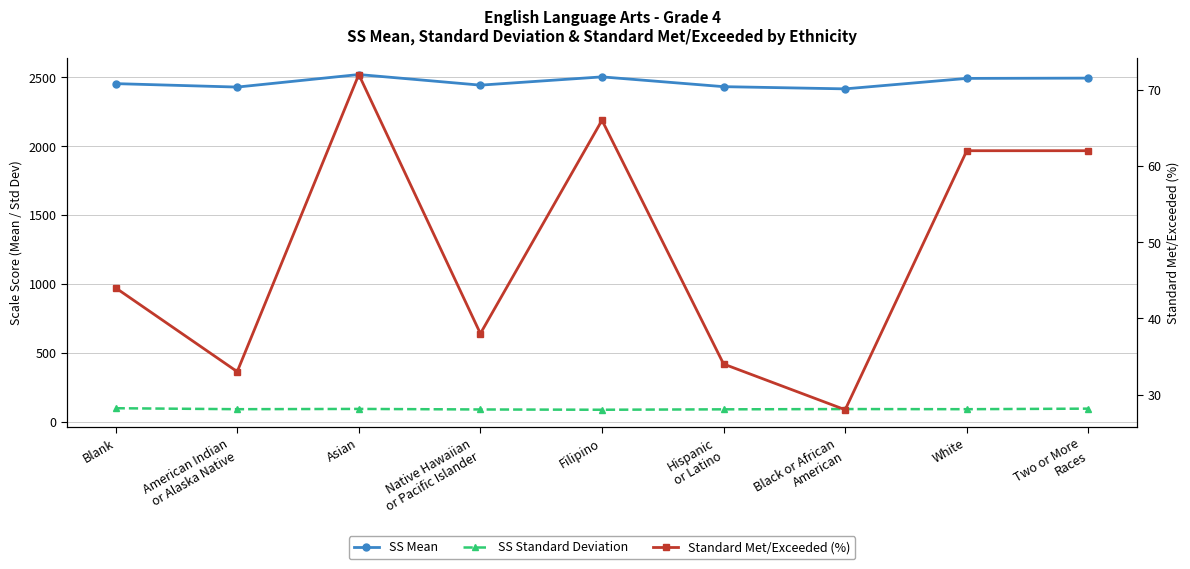

How many distinct data groups are displayed?

3